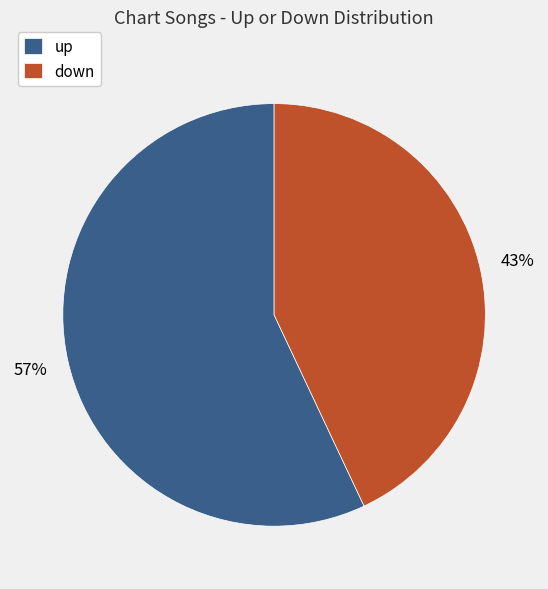

Which category accounts for the majority?

up